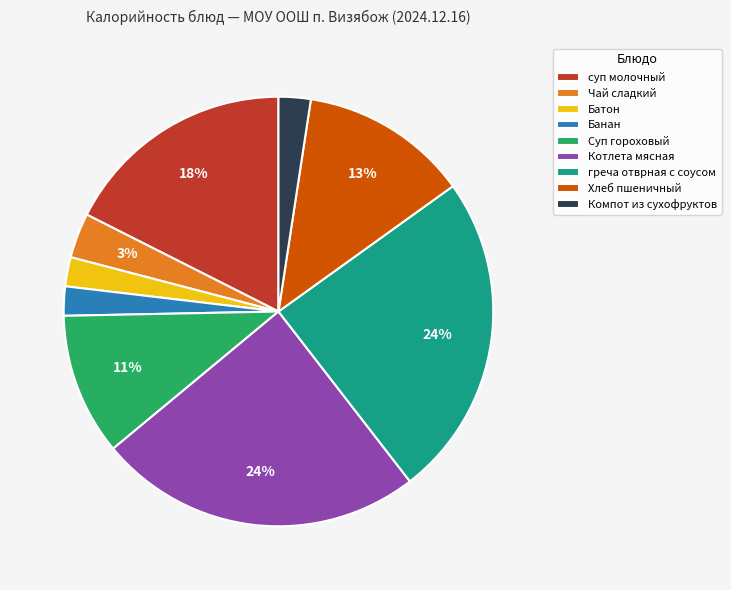

How many slices are in this pie chart?

9